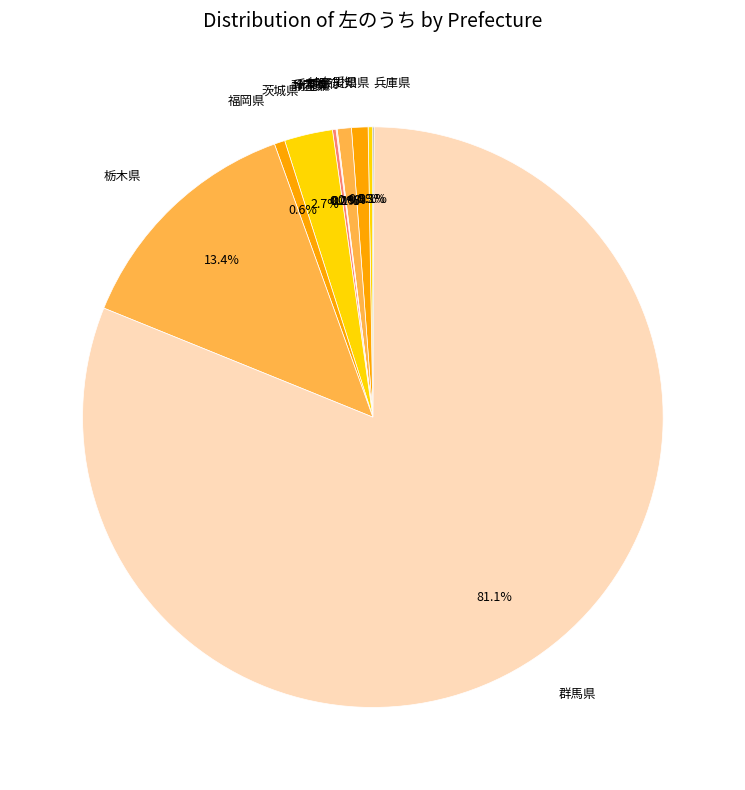

Which slice represents more than half of the pie?

群馬県